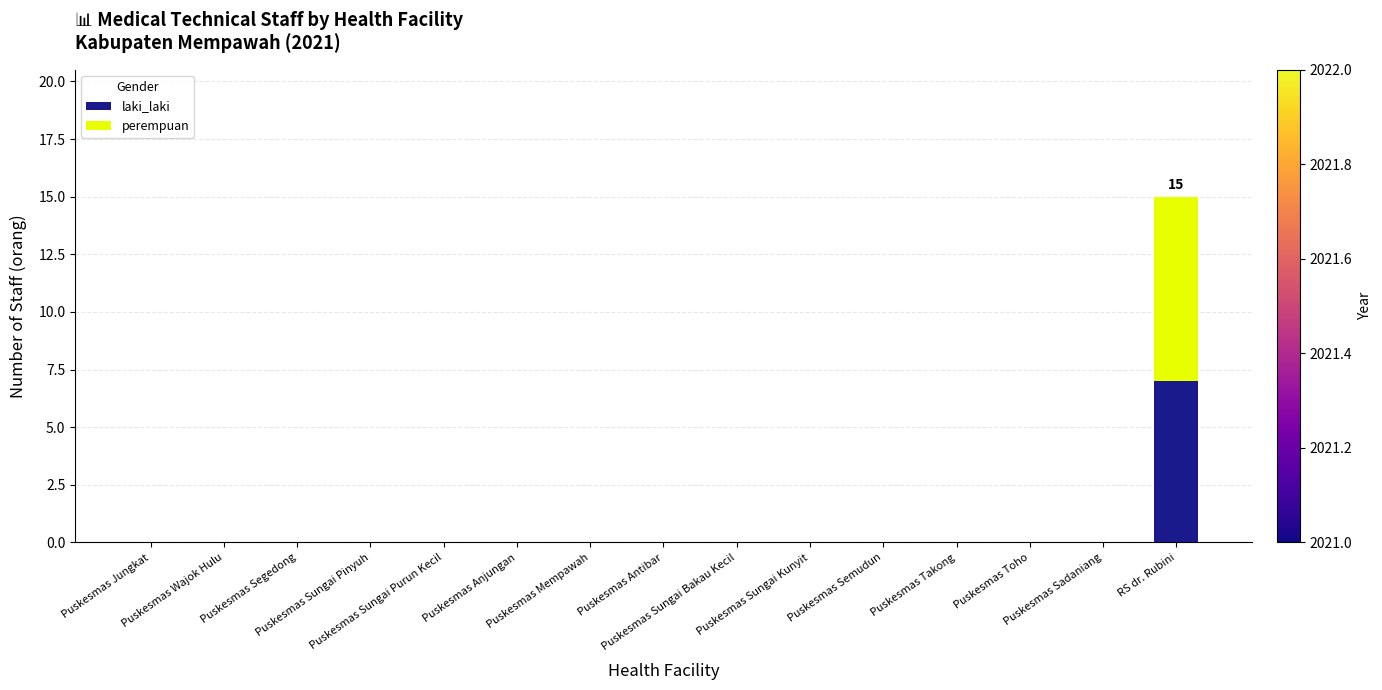

What is the maximum value for laki_laki?

7